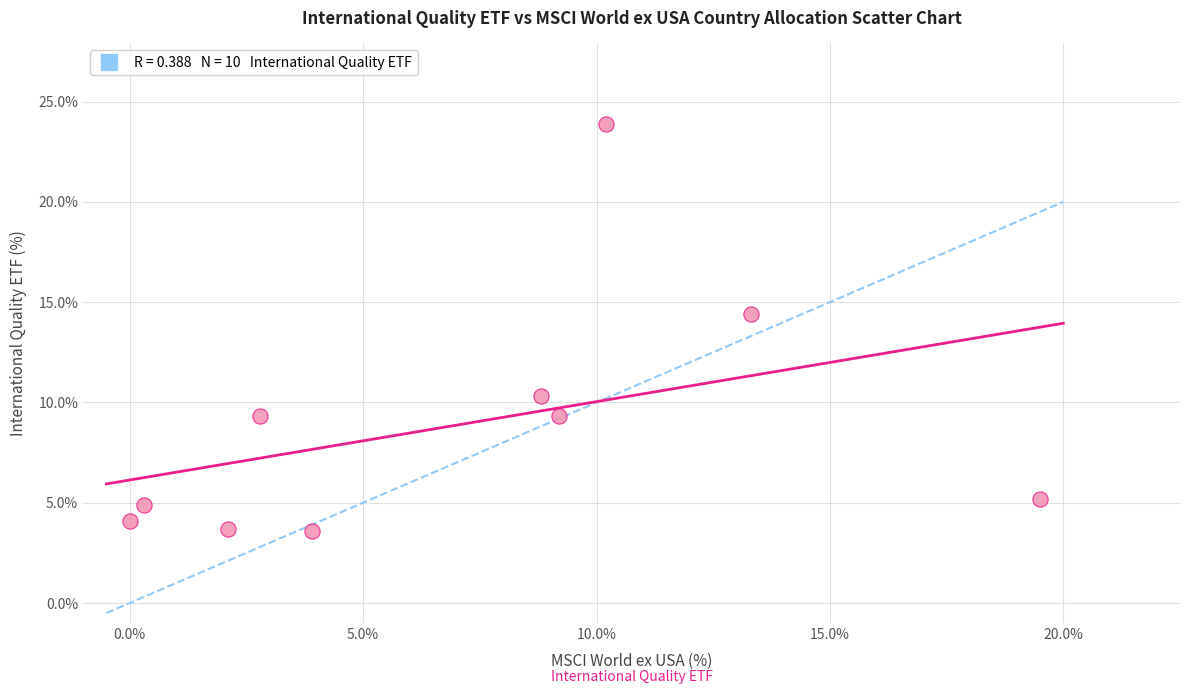

What Y value in the scatter plot is closest to 13?

14.4